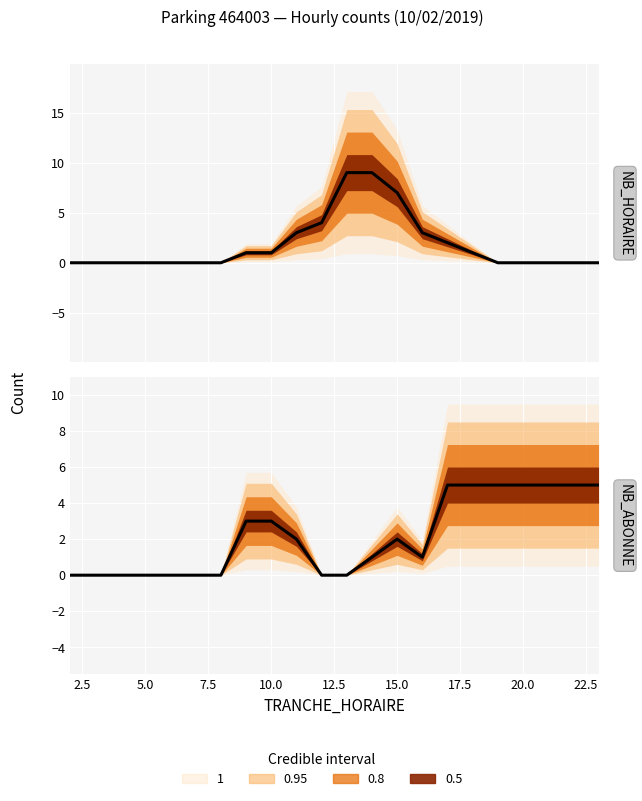

True or false: NB_ABONNE has more than 2 points higher than both neighbors.

False